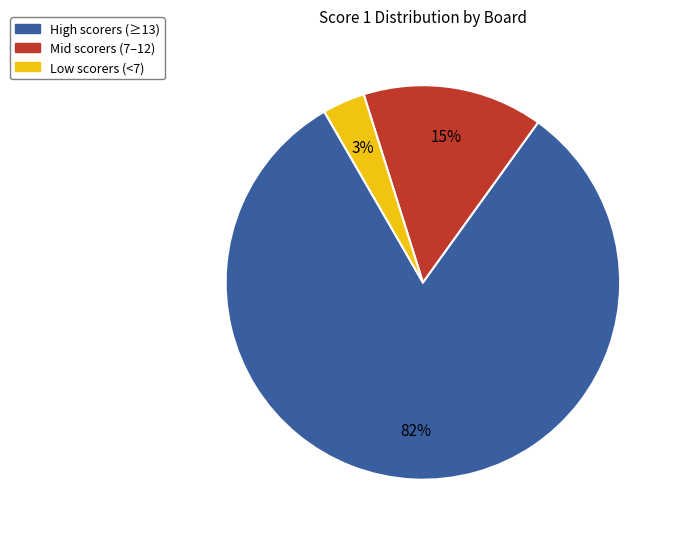

Does any single category account for the majority?

Yes